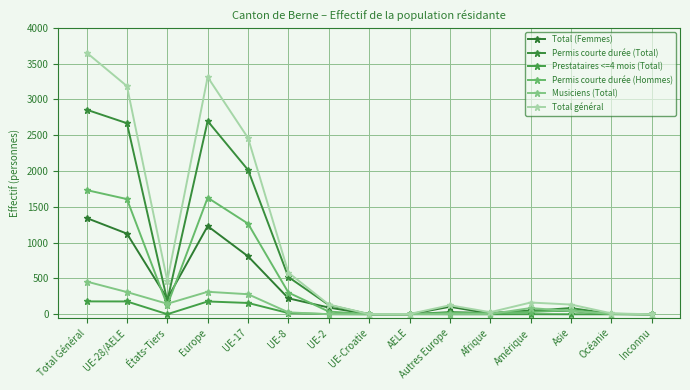

Which has a higher value, UE-28/AELE or Total Général?

Total Général